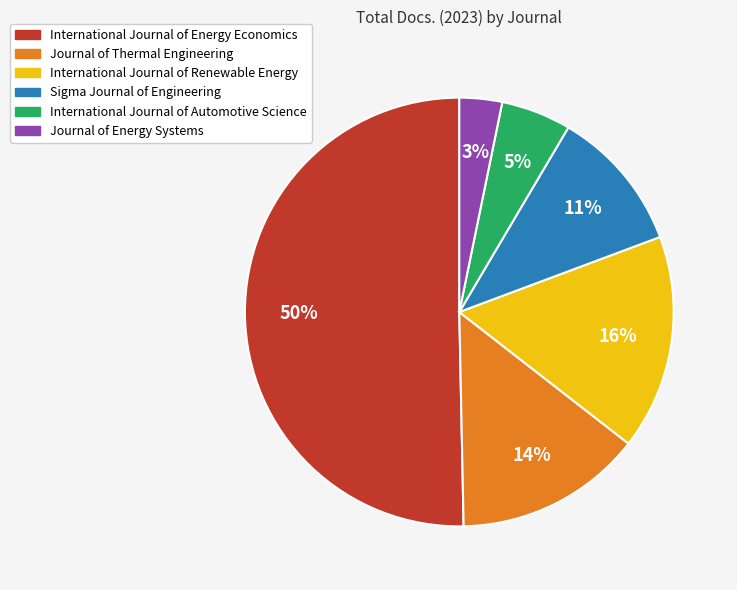

Is the sum of Sigma Journal of Engineering and International Journal of Renewable Energy greater than half?

No